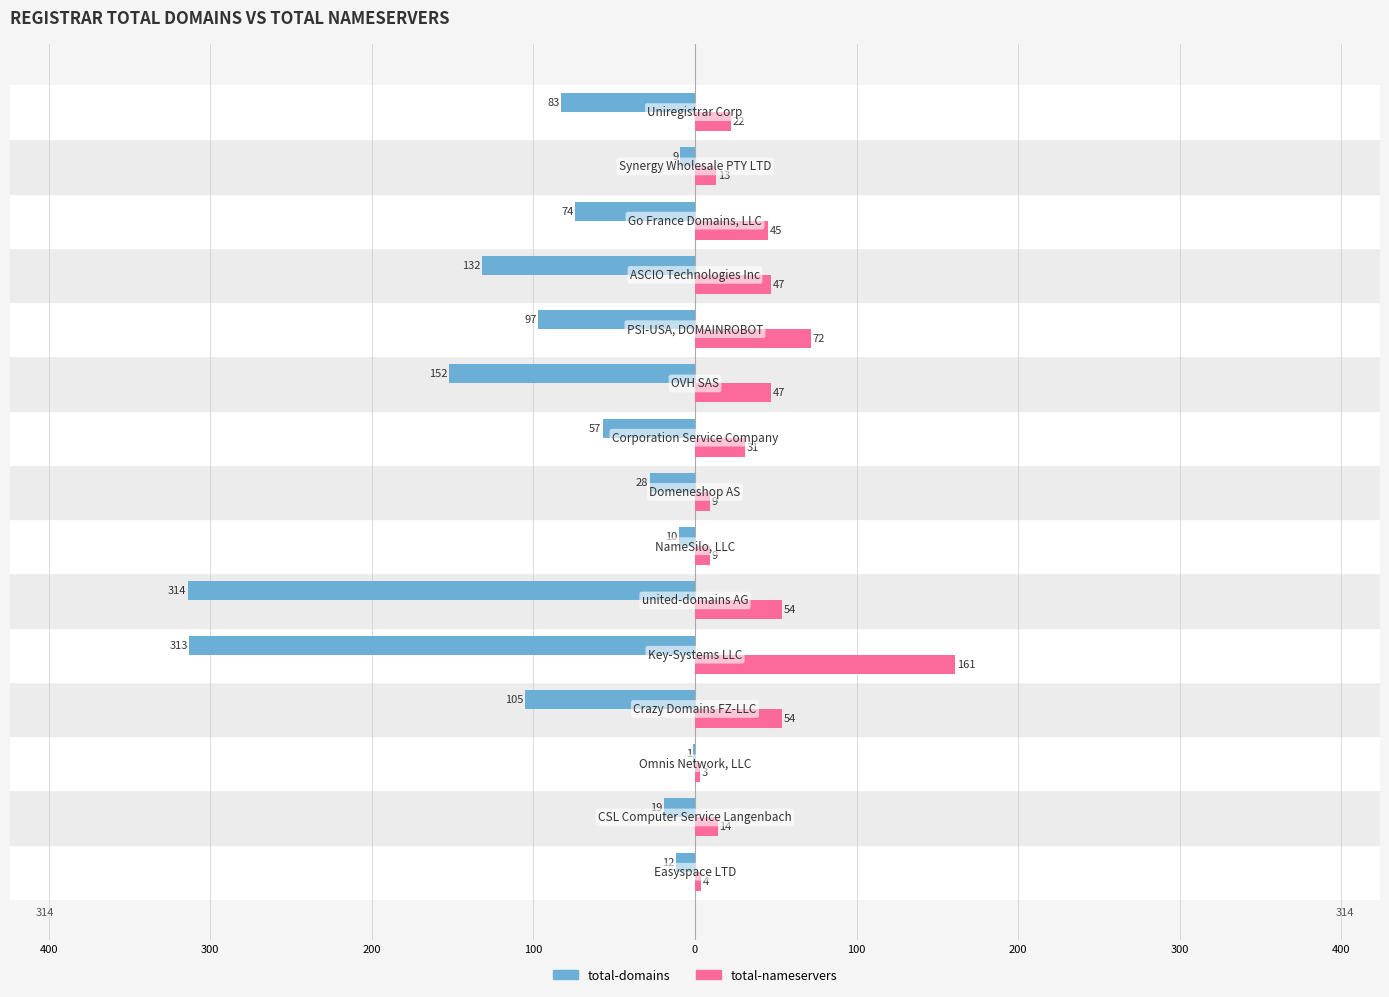

What are all the series names shown in the legend?

total-domains, total-nameservers